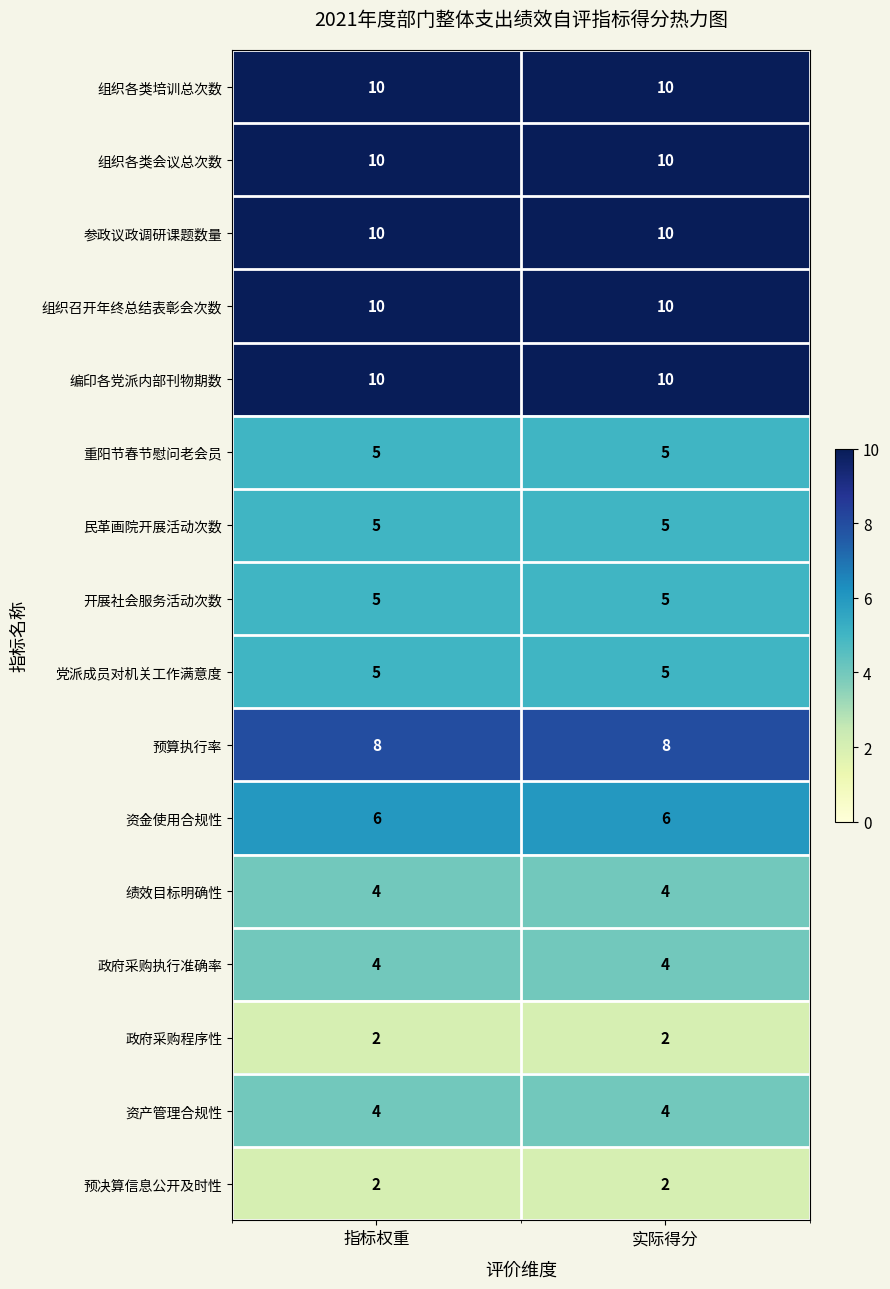

What is the smallest value displayed?

2